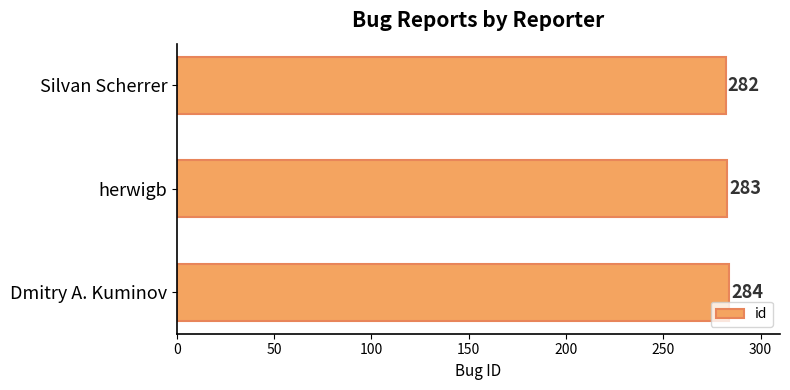

The chart shows a value of 190 at herwigb. True or false?

False